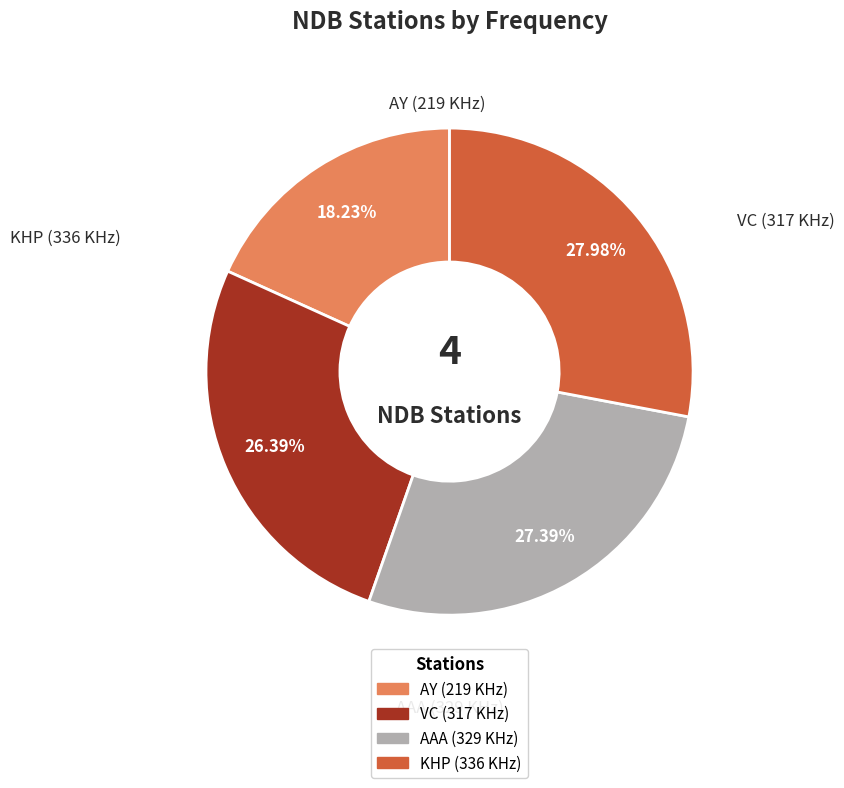

Is there a majority slice in this chart?

No